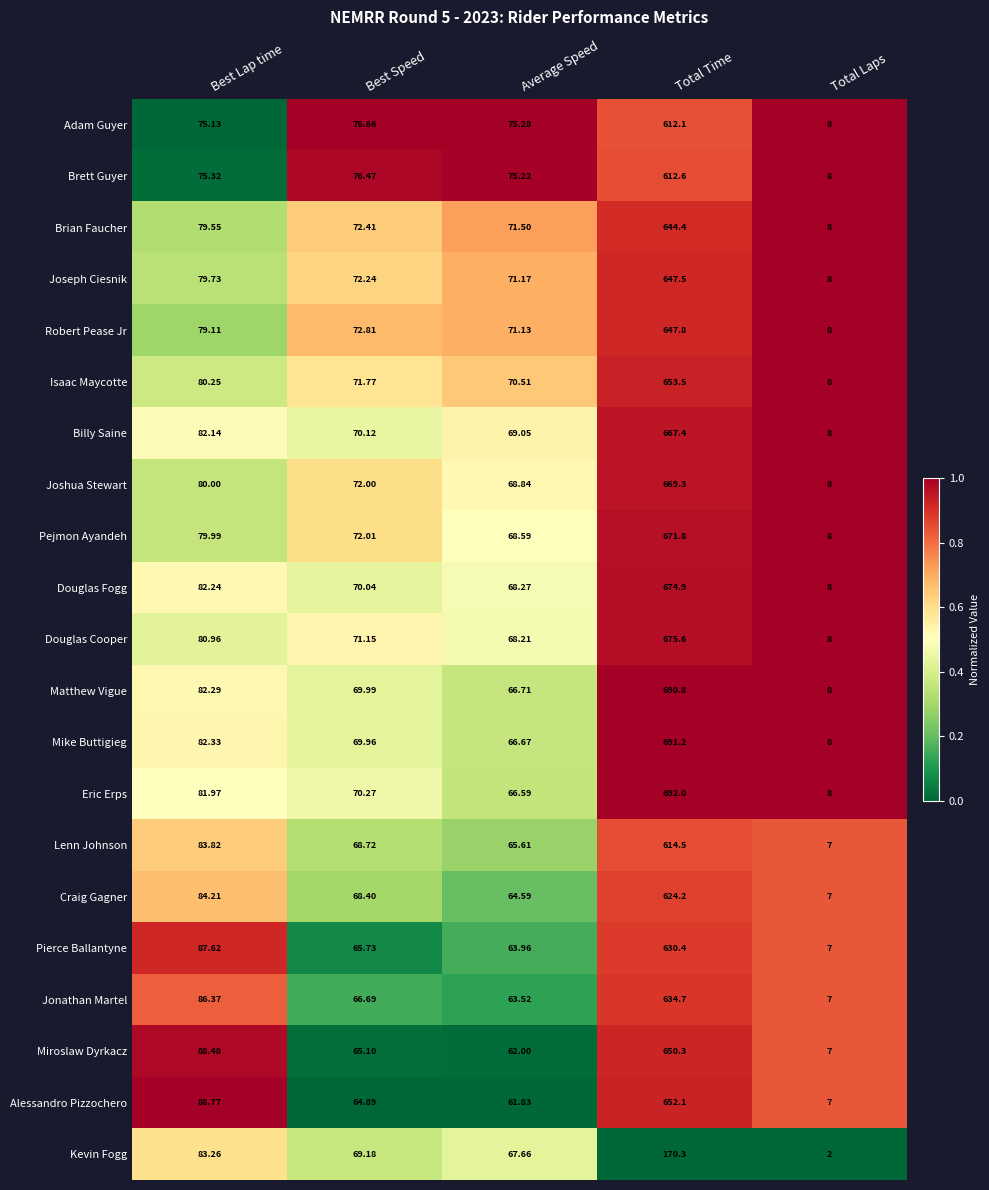

Count the number of data series in this chart.

21